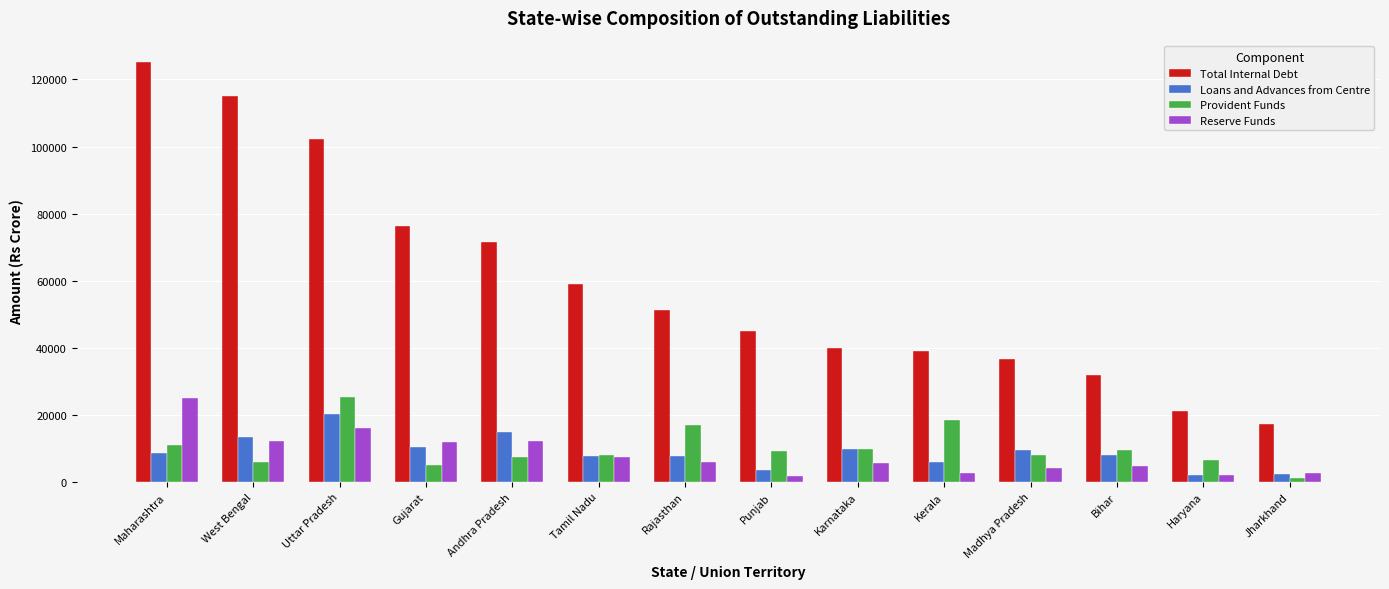

The value of Provident Funds at Andhra Pradesh is 3436. True or false?

False